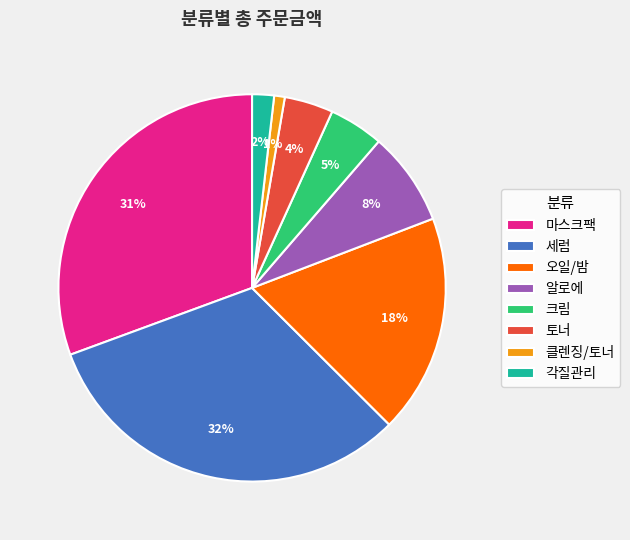

Is the sum of 클렌징/토너 and 알로에 greater than half?

No